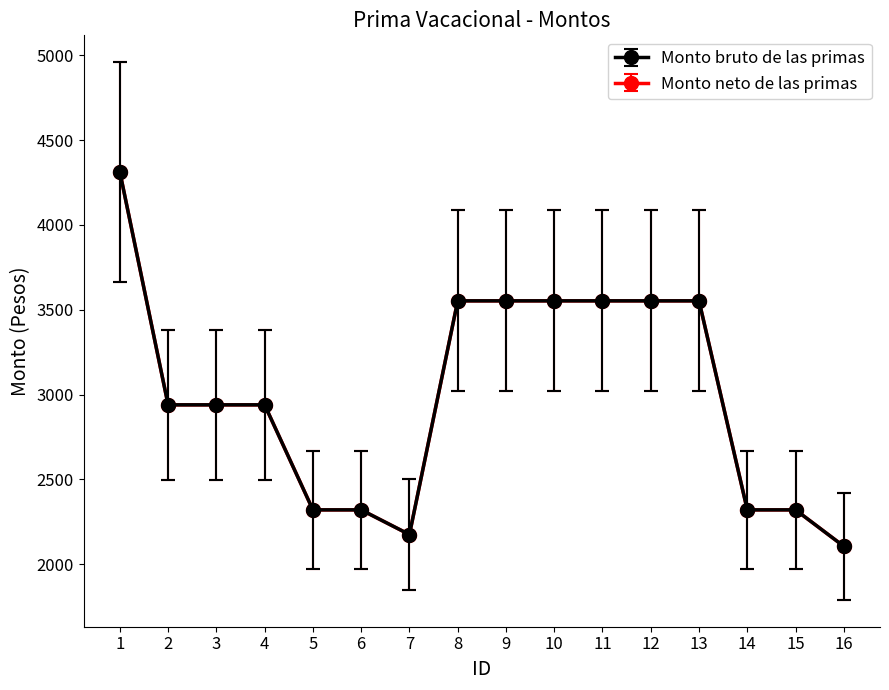

True or false: Monto bruto de las primas and Monto neto de las primas intersect in this chart.

False